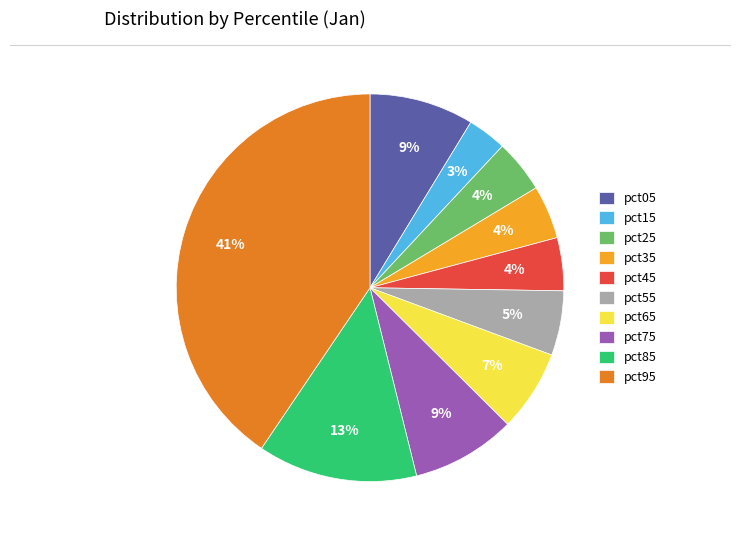

Do pct35 and pct85 together represent more than half of the pie?

No